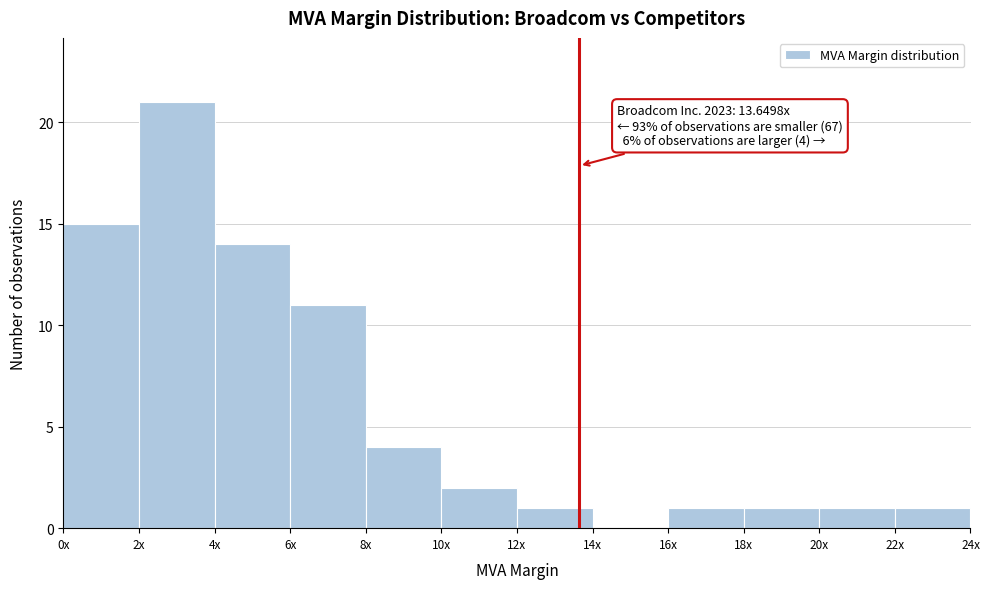

Reading right to left, list all the values displayed in this chart.

22x=1	20x=1	18x=1	16x=1	14x=0	12x=1	10x=2	8x=4	6x=11	4x=14	2x=21	0x=15